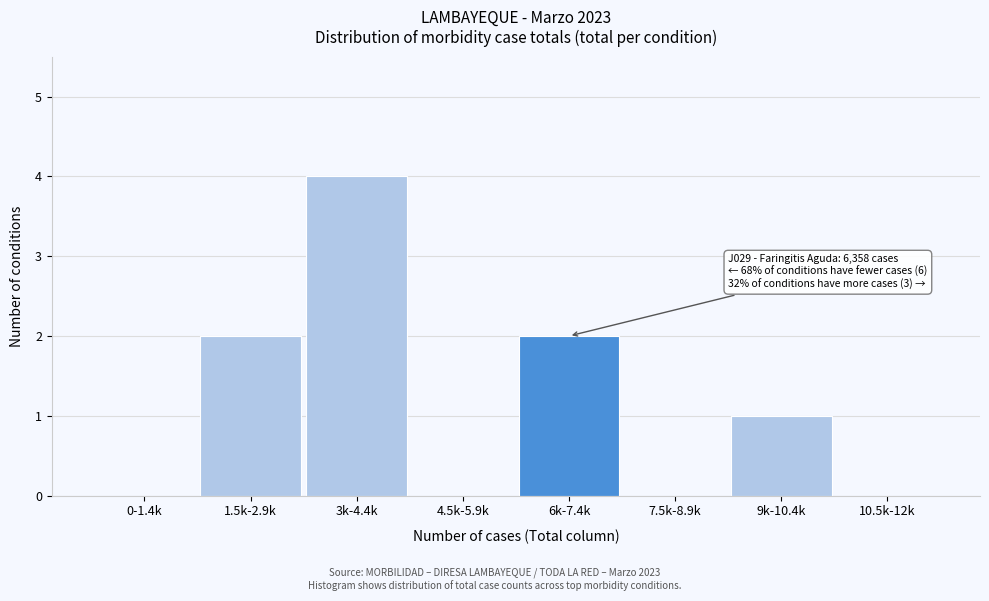

Reading left to right, extract all data points from this chart.

0-1.4k=0	1.5k-2.9k=2	3k-4.4k=4	4.5k-5.9k=0	6k-7.4k=2	7.5k-8.9k=0	9k-10.4k=1	10.5k-12k=0